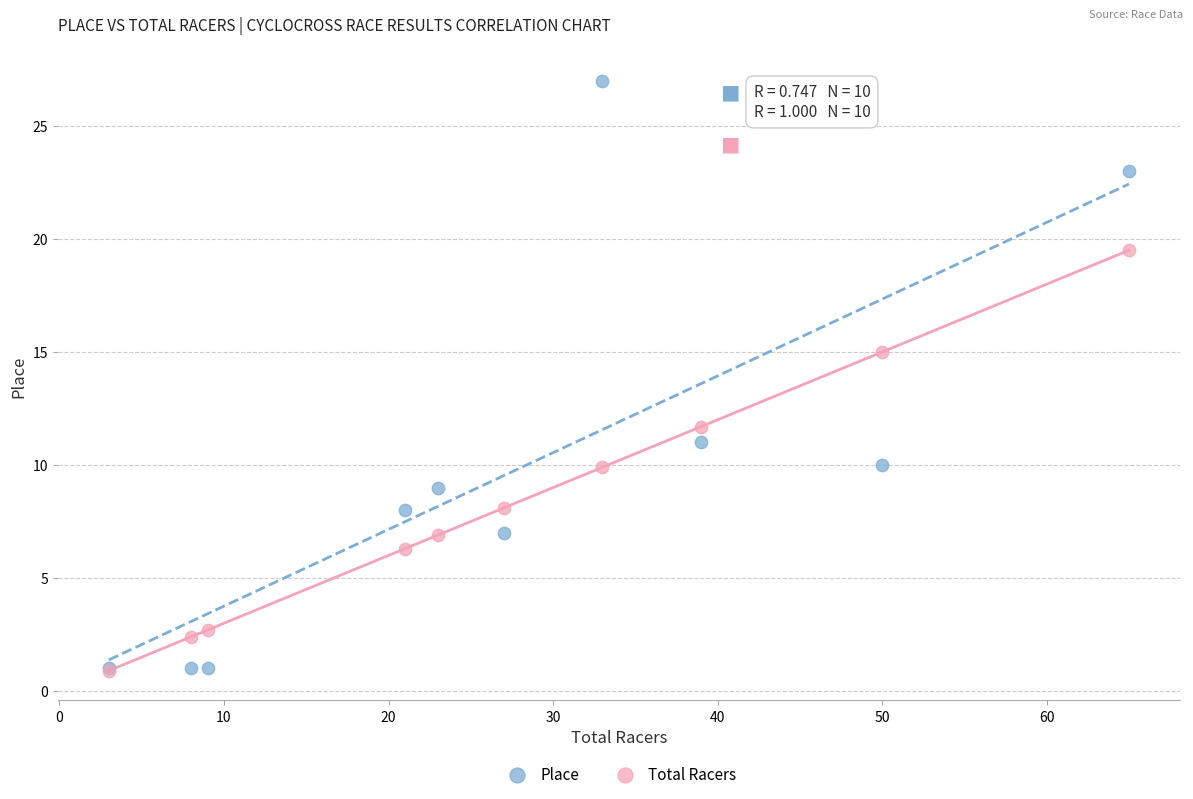

Across all series, what Y value is closest to 13?

11.7